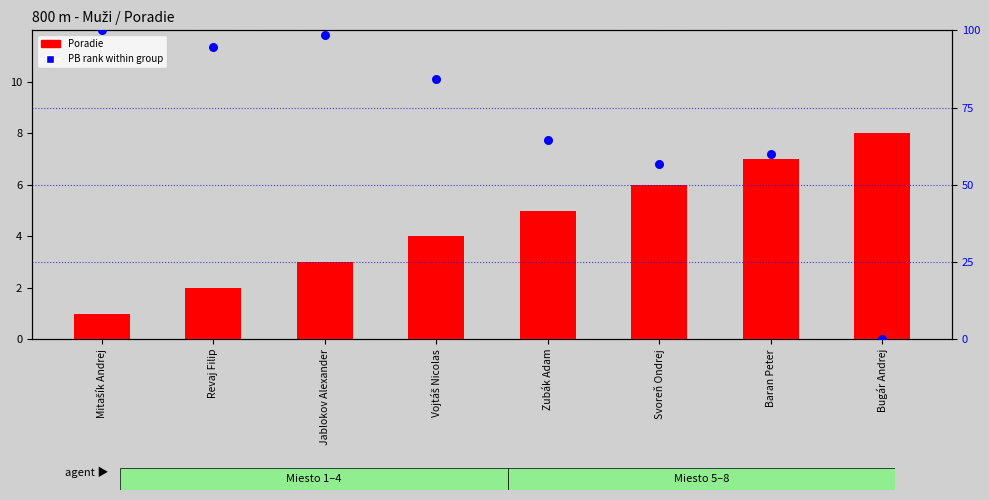

At how many categories does at least one series exceed 81?

4